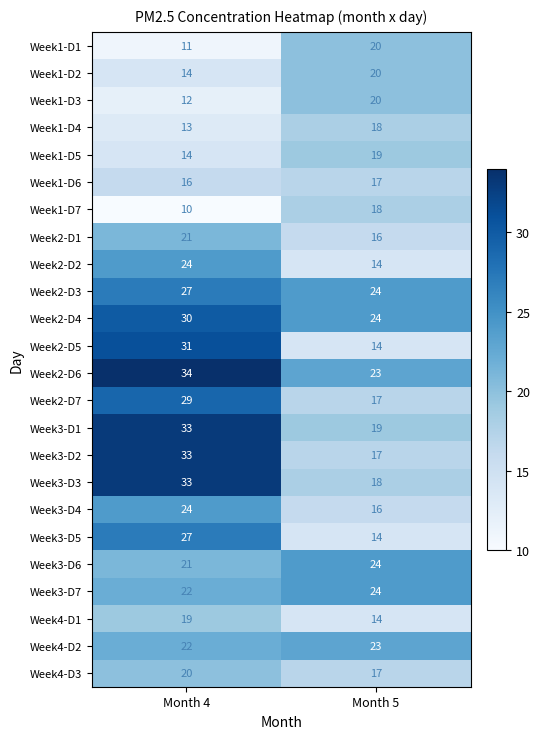

What is the sum of the Week2-D6 values at Month 4 and Month 5?

57